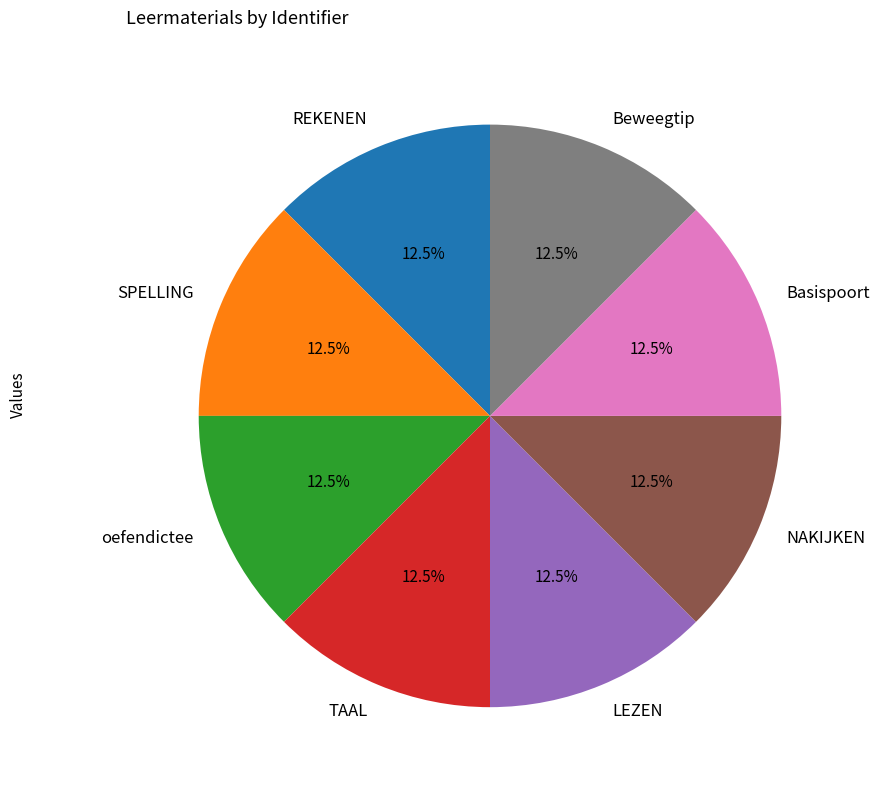

Do NAKIJKEN and REKENEN together represent more than half of the pie?

No